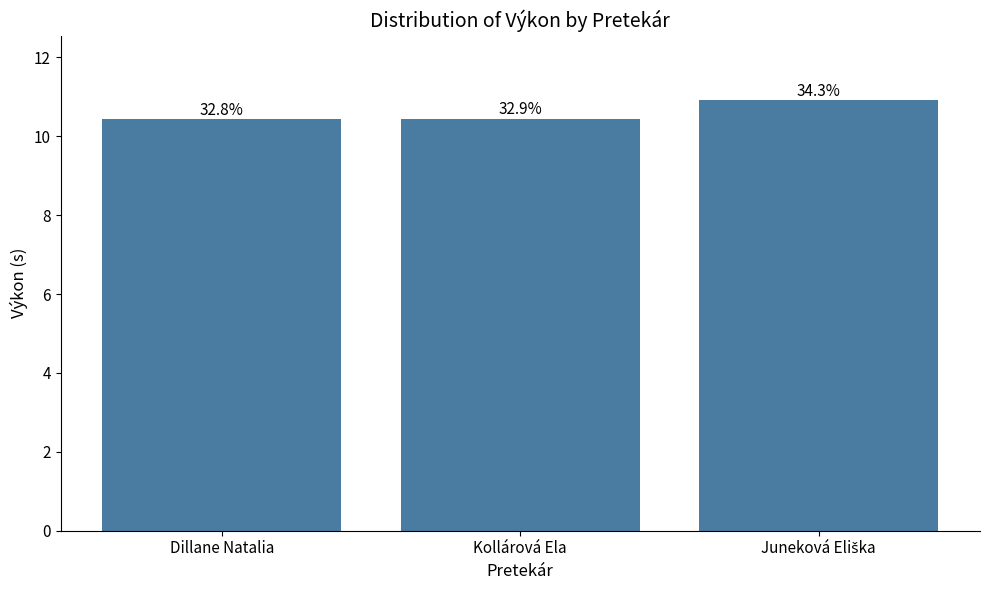

List the labels in order of value, smallest first.

Dillane Natalia, Kollárová Ela, Juneková Eliška